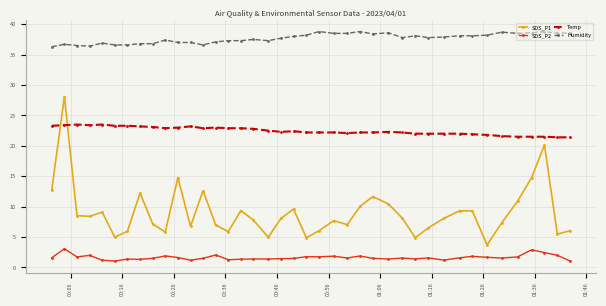

In SDS_P1, how many points are lower than both neighbors (excluding endpoints)?

11